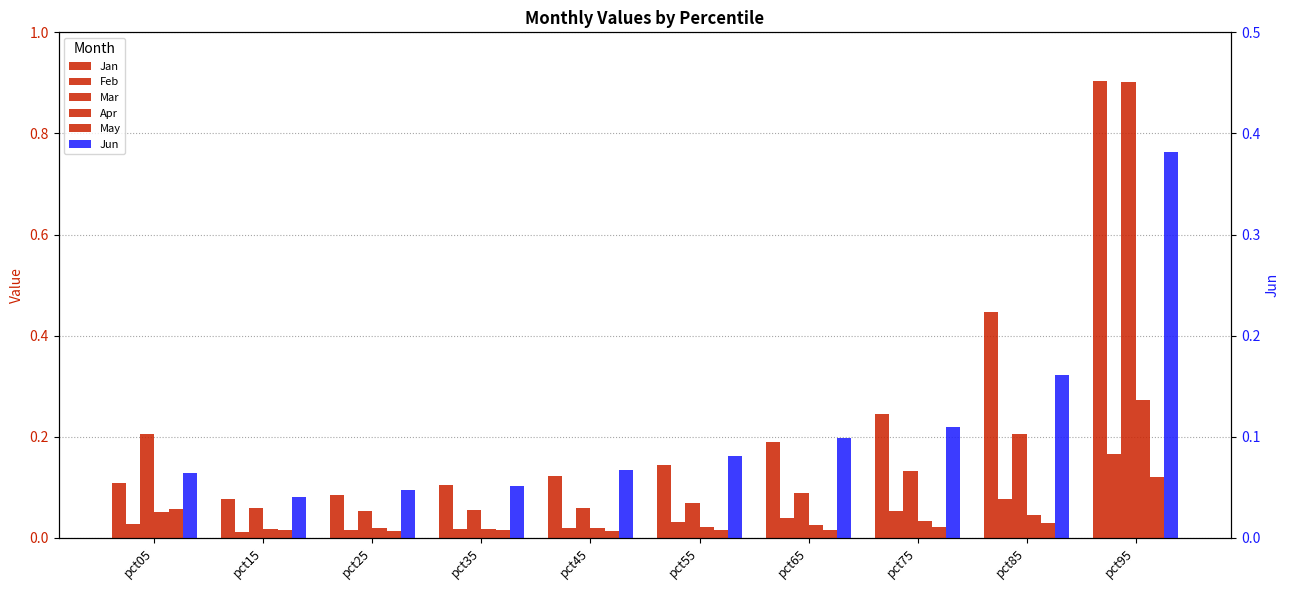

Which category has the highest value in the Jan series?

pct95